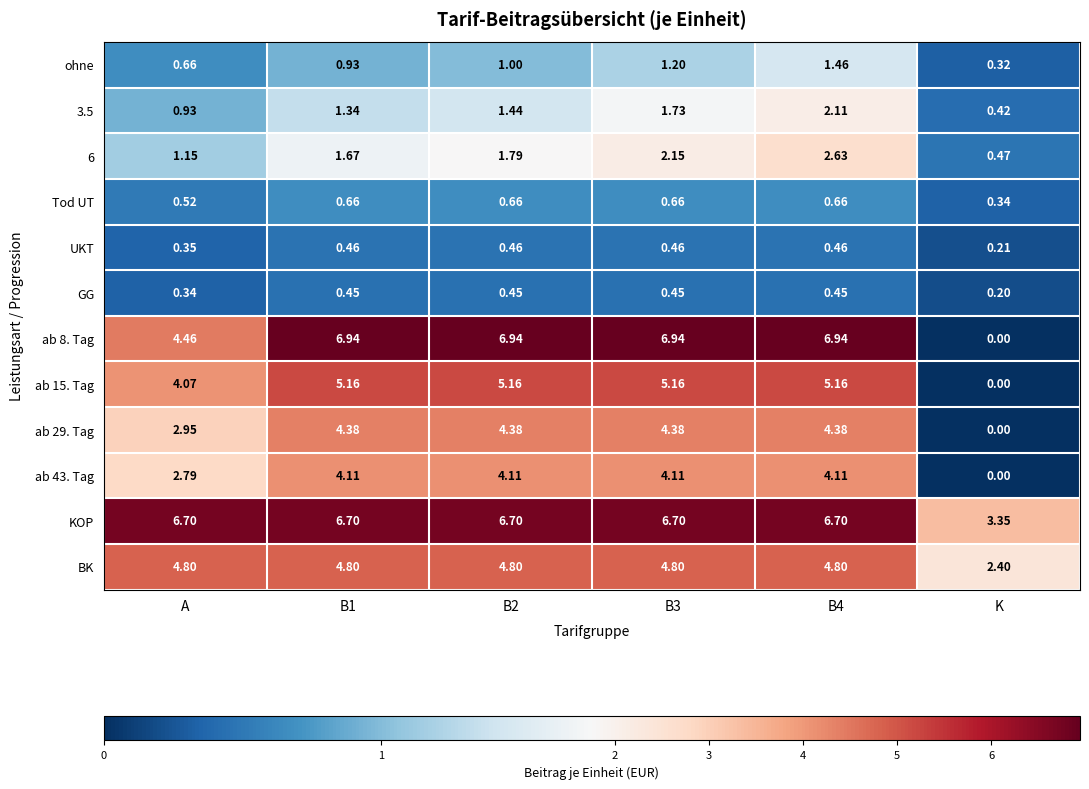

Where does the KOP series first go above 6?

A